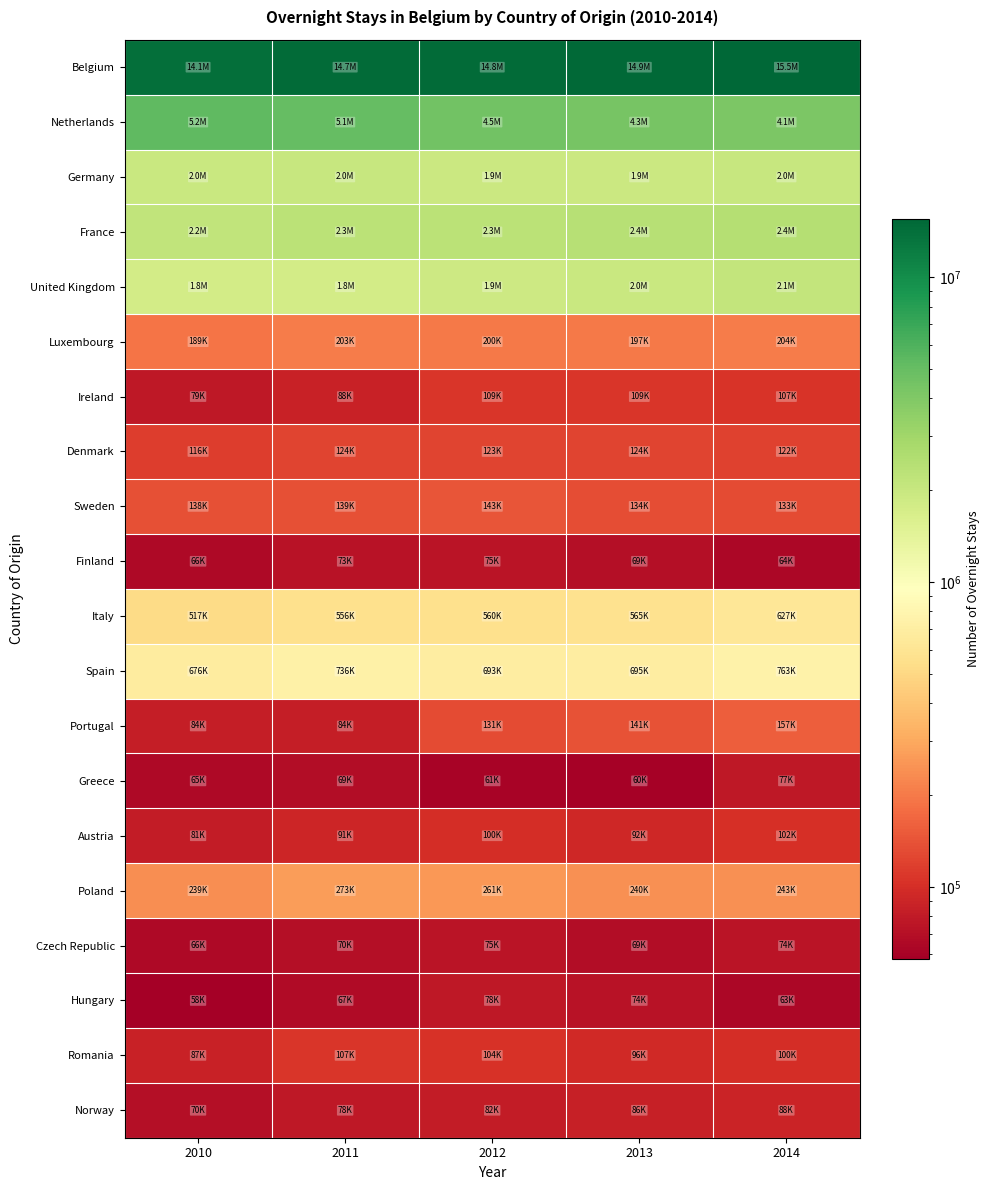

Reading right to left, transcribe all the data shown in this chart.

Belgium: 2014=15536809	2013=14936459	2012=14834795	2011=14655977	2010=14128350
Netherlands: 2014=4144256	2013=4285281	2012=4509683	2011=5081035	2010=5220042
Germany: 2014=1995660	2013=1913843	2012=1933828	2011=2027052	2010=1992544
France: 2014=2449842	2013=2404823	2012=2306015	2011=2301498	2010=2173874
United Kingdom: 2014=2108371	2013=1958526	2012=1874182	2011=1771239	2010=1763871
Luxembourg: 2014=204223	2013=197238	2012=200362	2011=203259	2010=189479
Ireland: 2014=106821	2013=108866	2012=109081	2011=87665	2010=78751
Denmark: 2014=121901	2013=124233	2012=122780	2011=123655	2010=116335
Sweden: 2014=132969	2013=134266	2012=142900	2011=138595	2010=138103
Finland: 2014=64306	2013=69476	2012=75233	2011=73064	2010=66162
Italy: 2014=626618	2013=564864	2012=559955	2011=555628	2010=517006
Spain: 2014=762894	2013=695494	2012=692654	2011=735857	2010=675582
Portugal: 2014=156976	2013=140903	2012=131121	2011=84060	2010=83964
Greece: 2014=77159	2013=60226	2012=61145	2011=69084	2010=65158
Austria: 2014=102278	2013=92062	2012=99785	2011=90910	2010=80752
Poland: 2014=243111	2013=240332	2012=260711	2011=272693	2010=238986
Czech Republic: 2014=73903	2013=68620	2012=75065	2011=70373	2010=65544
Hungary: 2014=63449	2013=73724	2012=77652	2011=67498	2010=58050
Romania: 2014=100194	2013=95761	2012=103862	2011=107076	2010=87254
Norway: 2014=88086	2013=85609	2012=82220	2011=78252	2010=69907